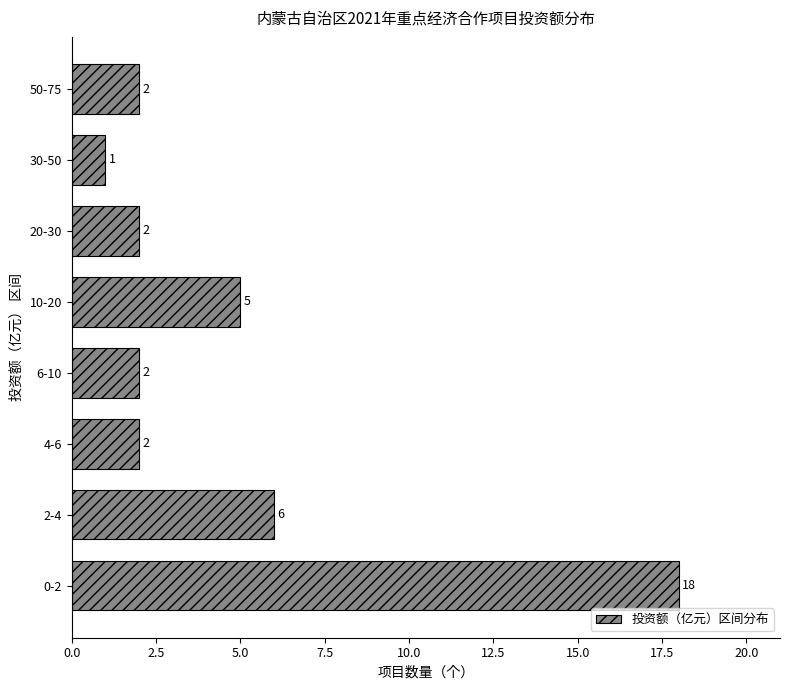

Reading bottom to top, list all the values displayed in this chart.

18	6	2	2	5	2	1	2